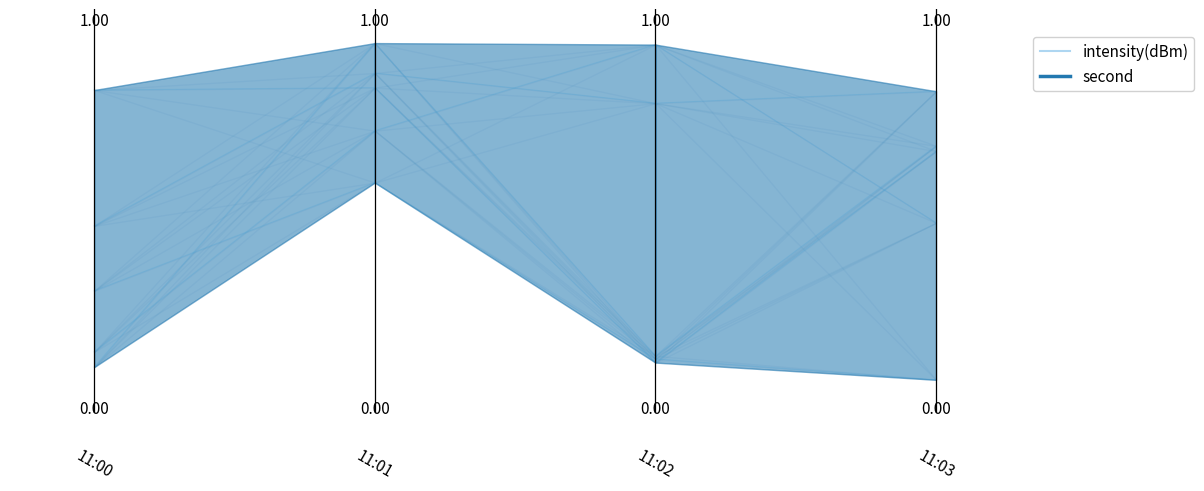

How many lines are shown in the chart?

1